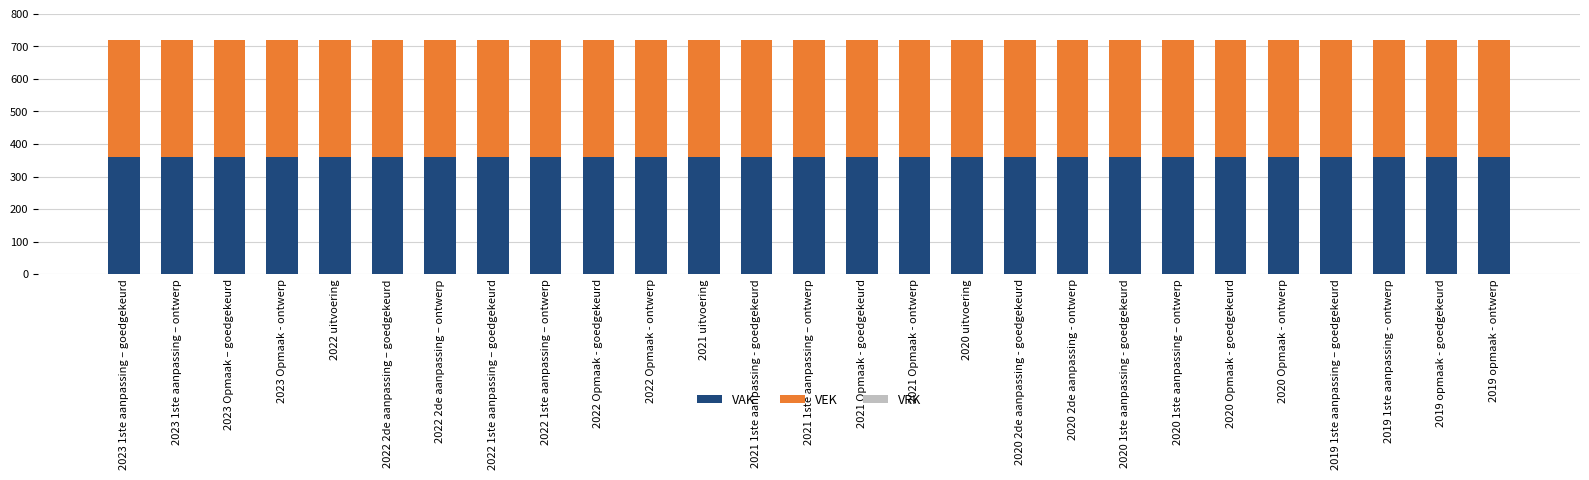

What is the maximum value for VAK?

360